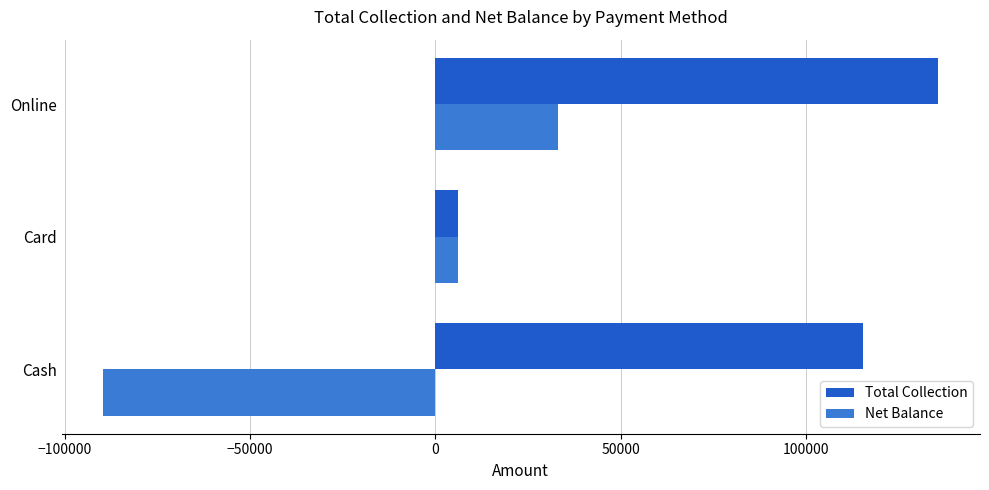

What is the difference between the highest and lowest values at Cash?

204842